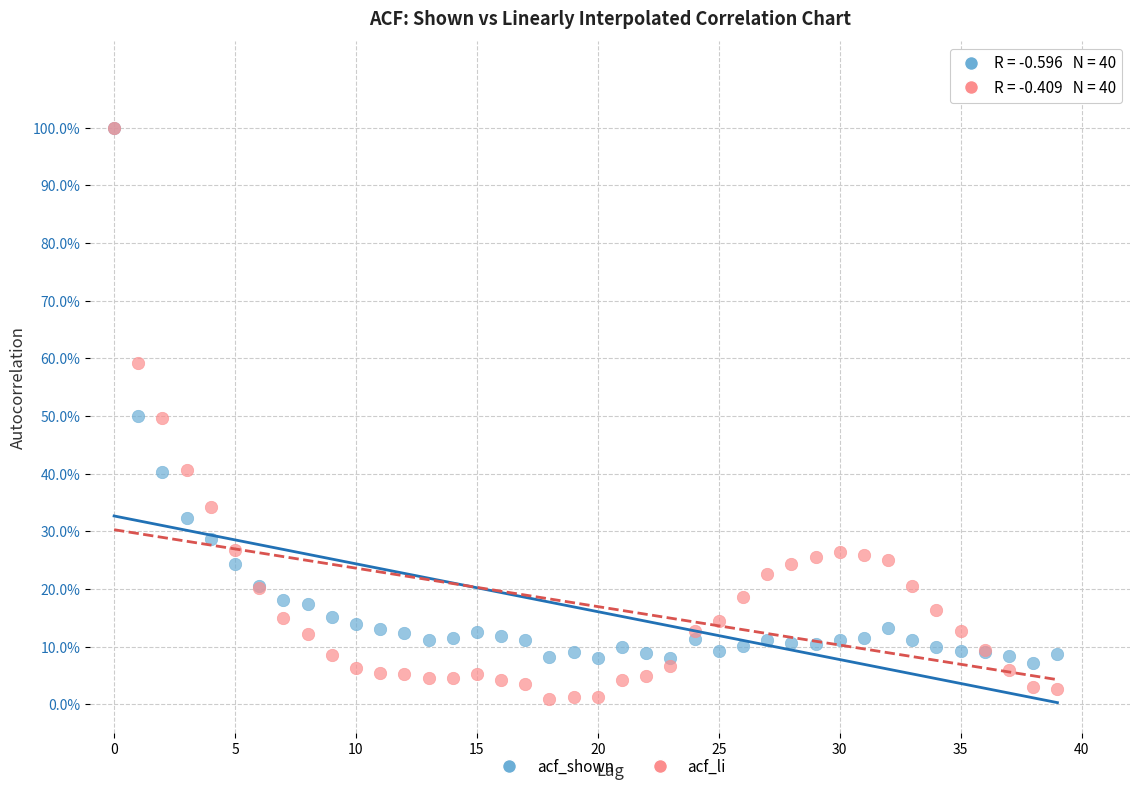

Which series has the largest Y range (max minus min)?

acf_li